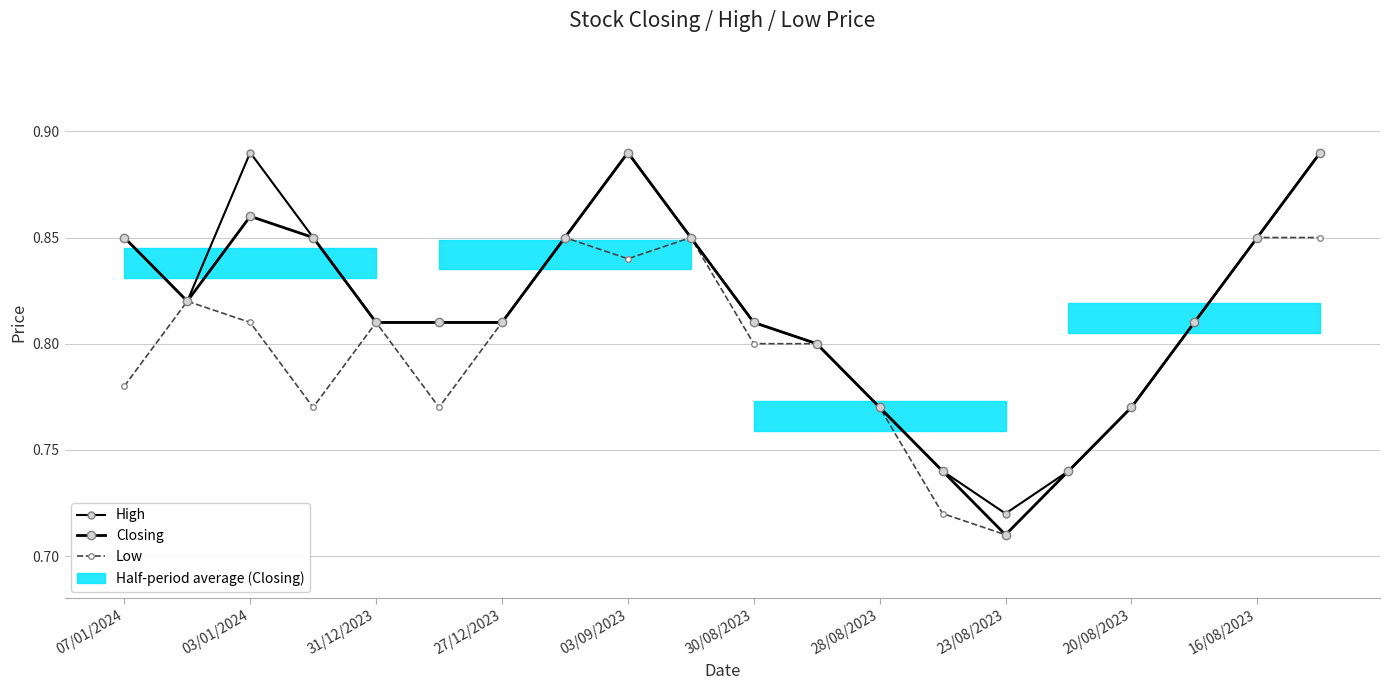

The Low series shows 0.8 at 03/01/2024. True or false?

True